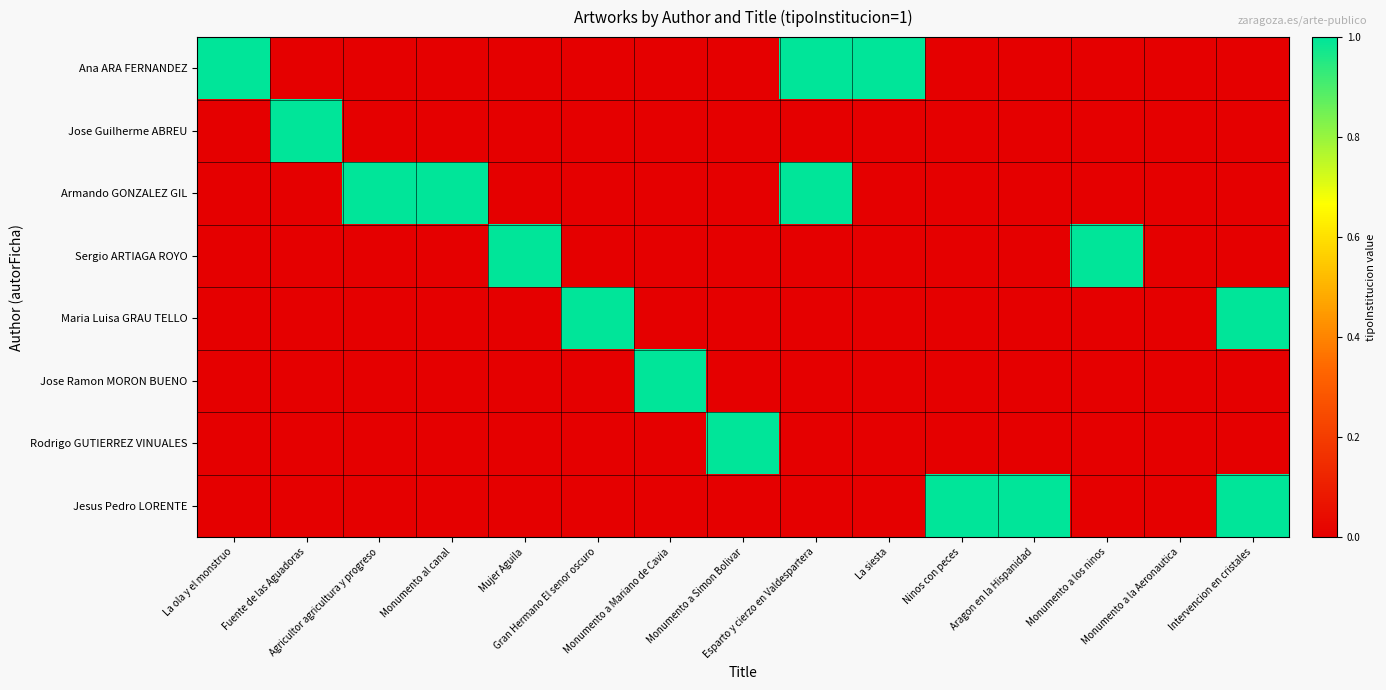

Reading right to left, list all the values displayed in this chart.

Ana ARA FERNANDEZ: Intervencion en cristales=0	Monumento a la Aeronautica=0	Monumento a los ninos=0	Aragon en la Hispanidad=0	Ninos con peces=0	La siesta=1	Esparto y cierzo en Valdespartera=1	Monumento a Simon Bolivar=0	Monumento a Mariano de Cavia=0	Gran Hermano El senor oscuro=0	Mujer Aguila=0	Monumento al canal=0	Agricultor agricultura y progreso=0	Fuente de las Aguadoras=0	La ola y el monstruo=1
Jose Guilherme ABREU: Intervencion en cristales=0	Monumento a la Aeronautica=0	Monumento a los ninos=0	Aragon en la Hispanidad=0	Ninos con peces=0	La siesta=0	Esparto y cierzo en Valdespartera=0	Monumento a Simon Bolivar=0	Monumento a Mariano de Cavia=0	Gran Hermano El senor oscuro=0	Mujer Aguila=0	Monumento al canal=0	Agricultor agricultura y progreso=0	Fuente de las Aguadoras=1	La ola y el monstruo=0
Armando GONZALEZ GIL: Intervencion en cristales=0	Monumento a la Aeronautica=0	Monumento a los ninos=0	Aragon en la Hispanidad=0	Ninos con peces=0	La siesta=0	Esparto y cierzo en Valdespartera=1	Monumento a Simon Bolivar=0	Monumento a Mariano de Cavia=0	Gran Hermano El senor oscuro=0	Mujer Aguila=0	Monumento al canal=1	Agricultor agricultura y progreso=1	Fuente de las Aguadoras=0	La ola y el monstruo=0
Sergio ARTIAGA ROYO: Intervencion en cristales=0	Monumento a la Aeronautica=0	Monumento a los ninos=1	Aragon en la Hispanidad=0	Ninos con peces=0	La siesta=0	Esparto y cierzo en Valdespartera=0	Monumento a Simon Bolivar=0	Monumento a Mariano de Cavia=0	Gran Hermano El senor oscuro=0	Mujer Aguila=1	Monumento al canal=0	Agricultor agricultura y progreso=0	Fuente de las Aguadoras=0	La ola y el monstruo=0
Maria Luisa GRAU TELLO: Intervencion en cristales=1	Monumento a la Aeronautica=0	Monumento a los ninos=0	Aragon en la Hispanidad=0	Ninos con peces=0	La siesta=0	Esparto y cierzo en Valdespartera=0	Monumento a Simon Bolivar=0	Monumento a Mariano de Cavia=0	Gran Hermano El senor oscuro=1	Mujer Aguila=0	Monumento al canal=0	Agricultor agricultura y progreso=0	Fuente de las Aguadoras=0	La ola y el monstruo=0
Jose Ramon MORON BUENO: Intervencion en cristales=0	Monumento a la Aeronautica=0	Monumento a los ninos=0	Aragon en la Hispanidad=0	Ninos con peces=0	La siesta=0	Esparto y cierzo en Valdespartera=0	Monumento a Simon Bolivar=0	Monumento a Mariano de Cavia=1	Gran Hermano El senor oscuro=0	Mujer Aguila=0	Monumento al canal=0	Agricultor agricultura y progreso=0	Fuente de las Aguadoras=0	La ola y el monstruo=0
Rodrigo GUTIERREZ VINUALES: Intervencion en cristales=0	Monumento a la Aeronautica=0	Monumento a los ninos=0	Aragon en la Hispanidad=0	Ninos con peces=0	La siesta=0	Esparto y cierzo en Valdespartera=0	Monumento a Simon Bolivar=1	Monumento a Mariano de Cavia=0	Gran Hermano El senor oscuro=0	Mujer Aguila=0	Monumento al canal=0	Agricultor agricultura y progreso=0	Fuente de las Aguadoras=0	La ola y el monstruo=0
Jesus Pedro LORENTE: Intervencion en cristales=1	Monumento a la Aeronautica=0	Monumento a los ninos=0	Aragon en la Hispanidad=1	Ninos con peces=1	La siesta=0	Esparto y cierzo en Valdespartera=0	Monumento a Simon Bolivar=0	Monumento a Mariano de Cavia=0	Gran Hermano El senor oscuro=0	Mujer Aguila=0	Monumento al canal=0	Agricultor agricultura y progreso=0	Fuente de las Aguadoras=0	La ola y el monstruo=0